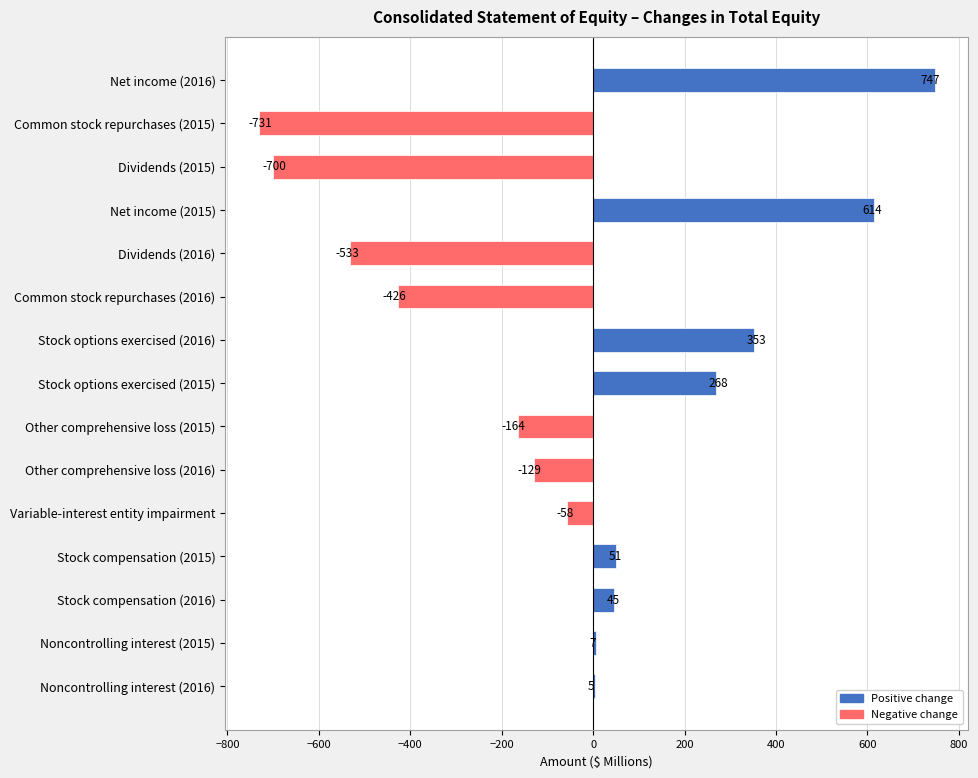

How many series are shown in this chart?

1